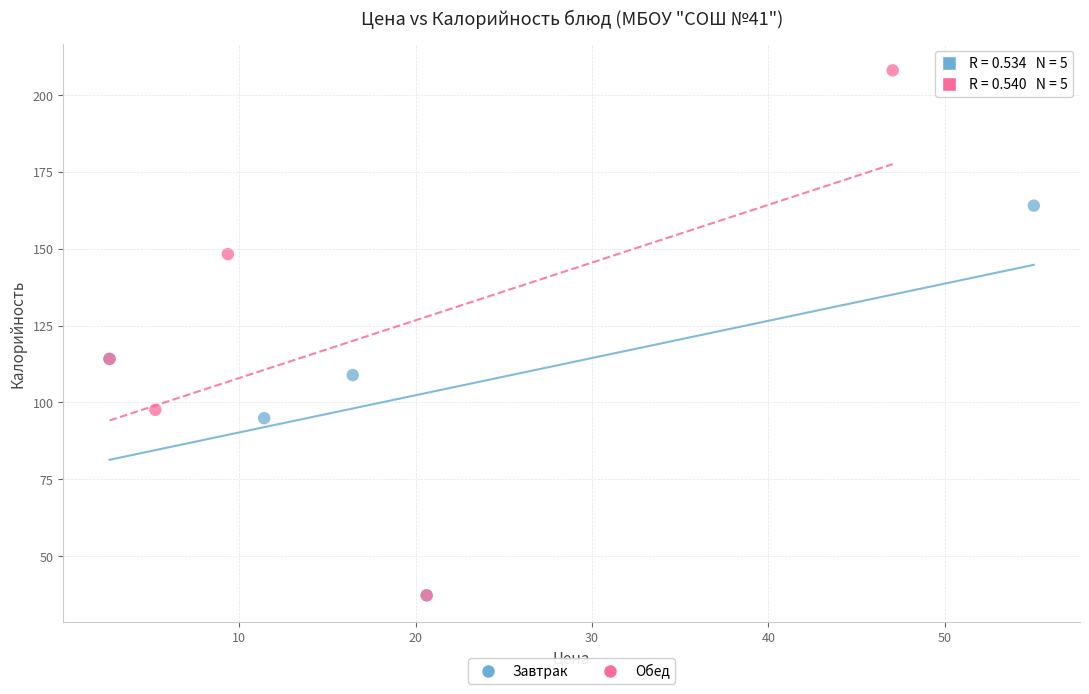

Which series reaches the maximum Y coordinate?

Обед